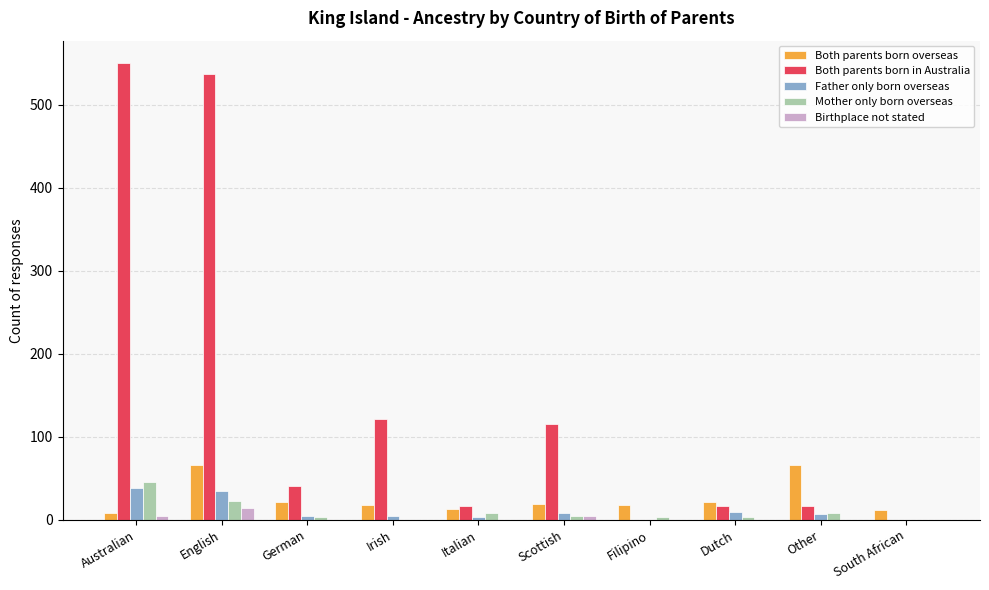

The Birthplace not stated series shows 0 at German. True or false?

True